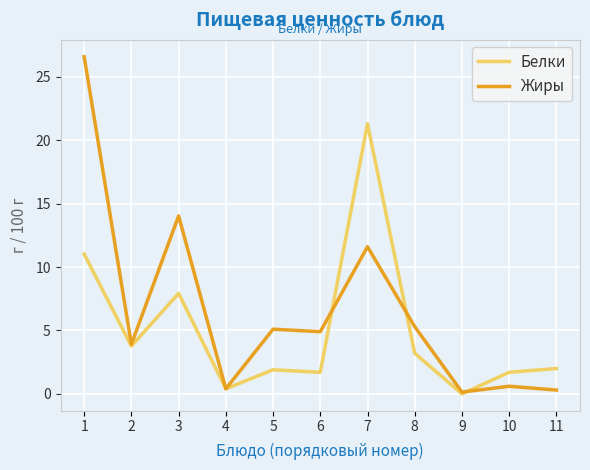

Which series has the largest range (max minus min)?

Жиры